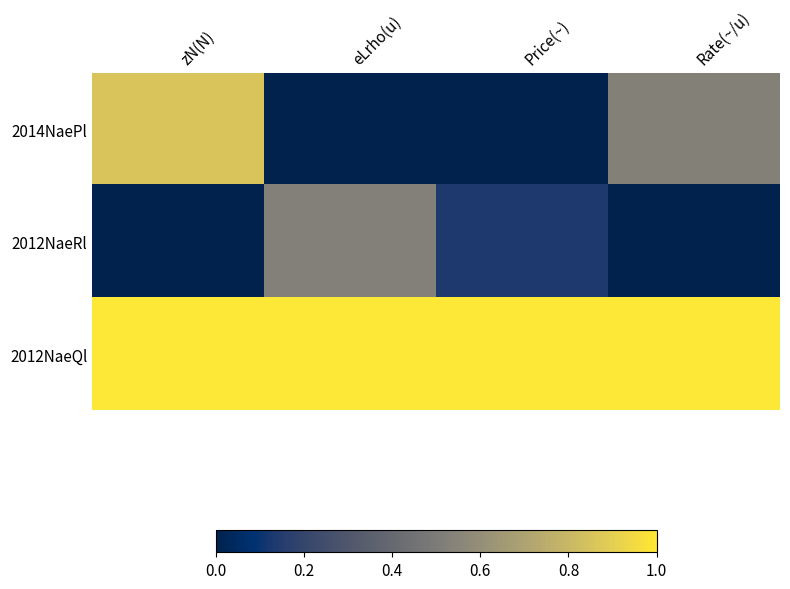

Reading left to right, transcribe all the data shown in this chart.

2014NaePl: zN(N)=0.9	eLrho(u)=0.0	Price(~)=0.0	Rate(~/u)=0.5
2012NaeRl: zN(N)=0.0	eLrho(u)=0.5	Price(~)=0.1	Rate(~/u)=0.0
2012NaeQl: zN(N)=1.0	eLrho(u)=1.0	Price(~)=1.0	Rate(~/u)=1.0